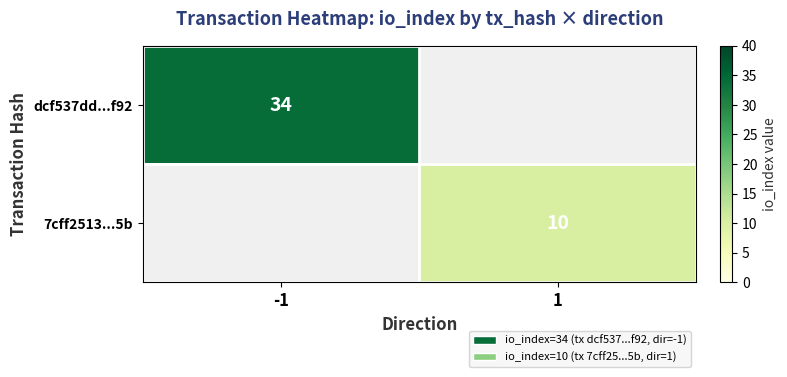

At which category does the chart reach its peak across all series?

-1